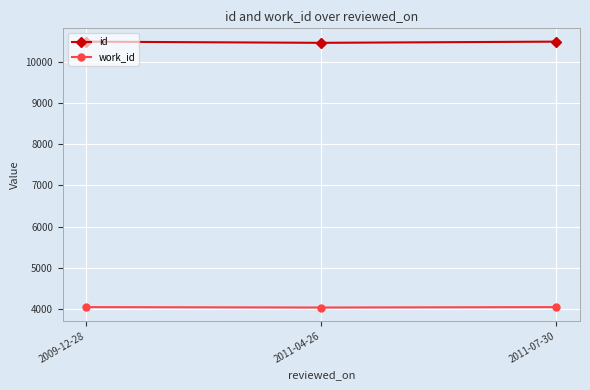

Is it true that id equals 16878 at 2009-12-28?

False